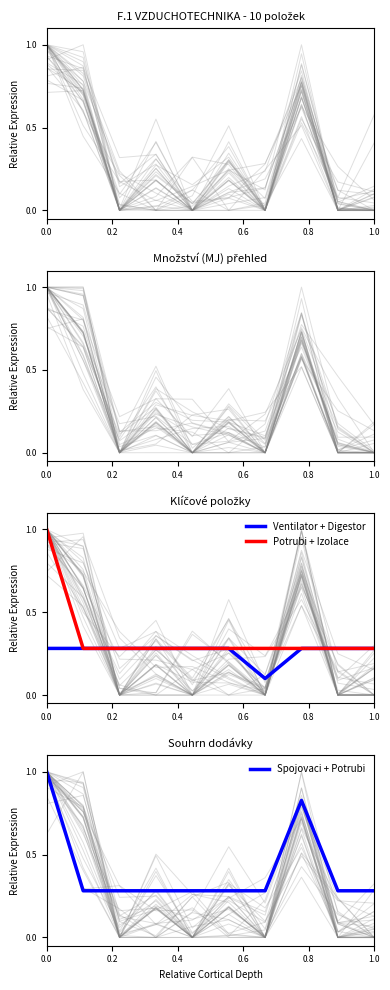

What is the highest value of the Potrubi + Izolace series?

1.0